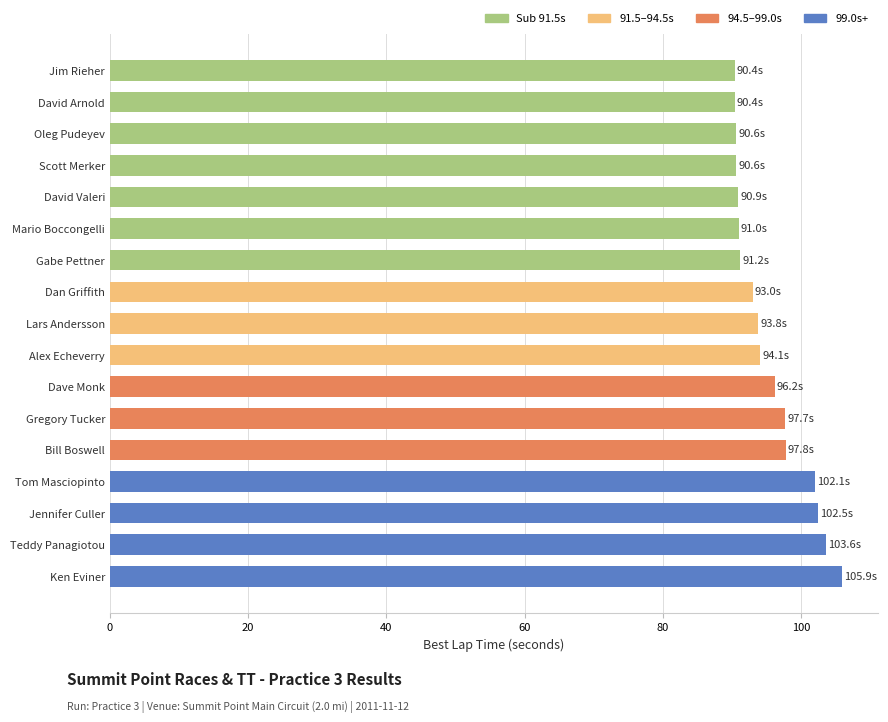

What value does the data have at Dave Monk?

96.2